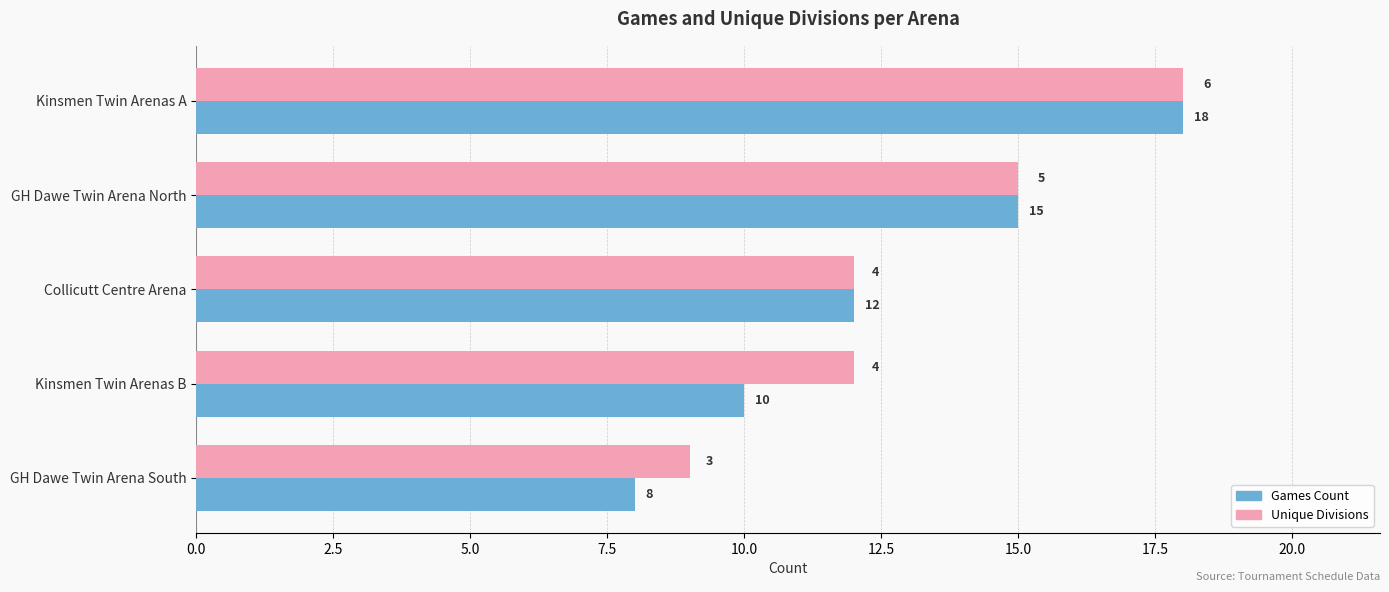

At which label does Unique Divisions reach its peak?

Kinsmen Twin Arenas A